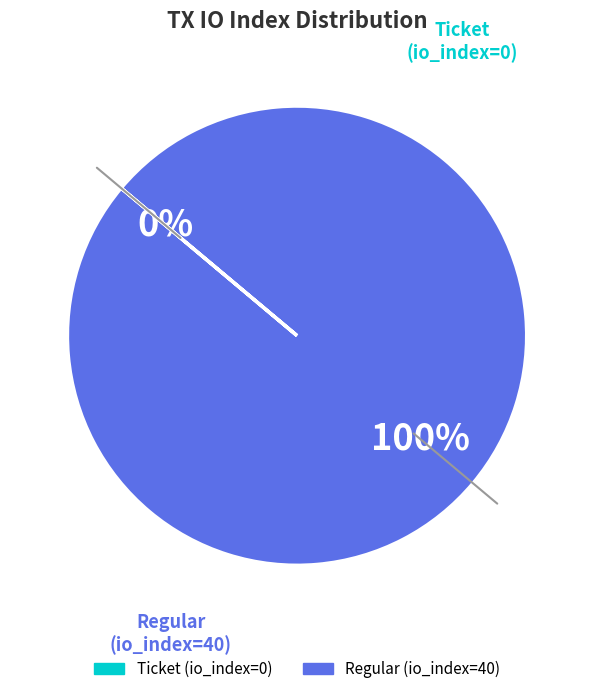

What percentage is the Regular slice, to the nearest percent?

100%